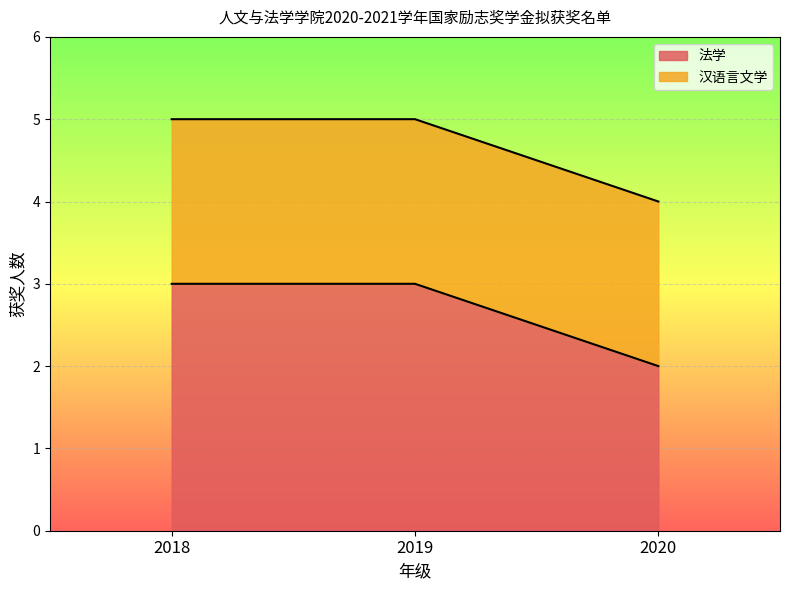

Rank the categories by value from highest to lowest.

2018, 2019, 2020